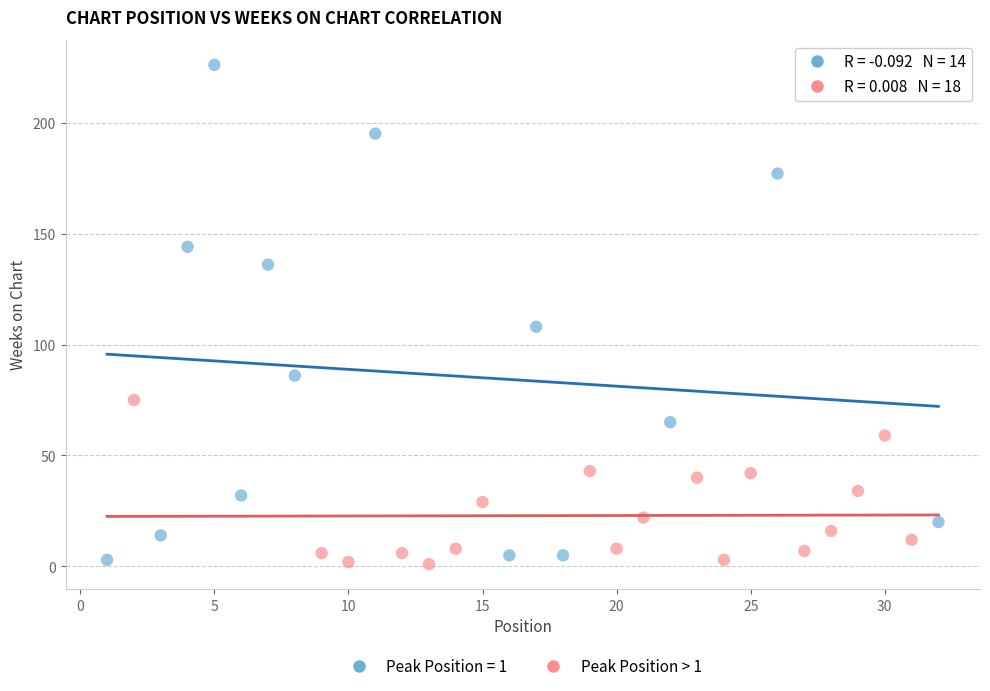

Which series has the widest spread of Y values?

Peak Position = 1